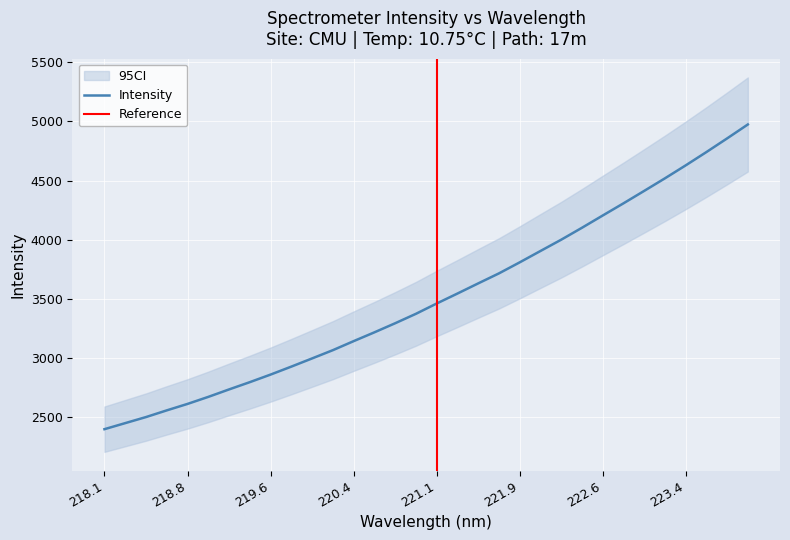

What is the value of the 18th point from the left?

3545.2